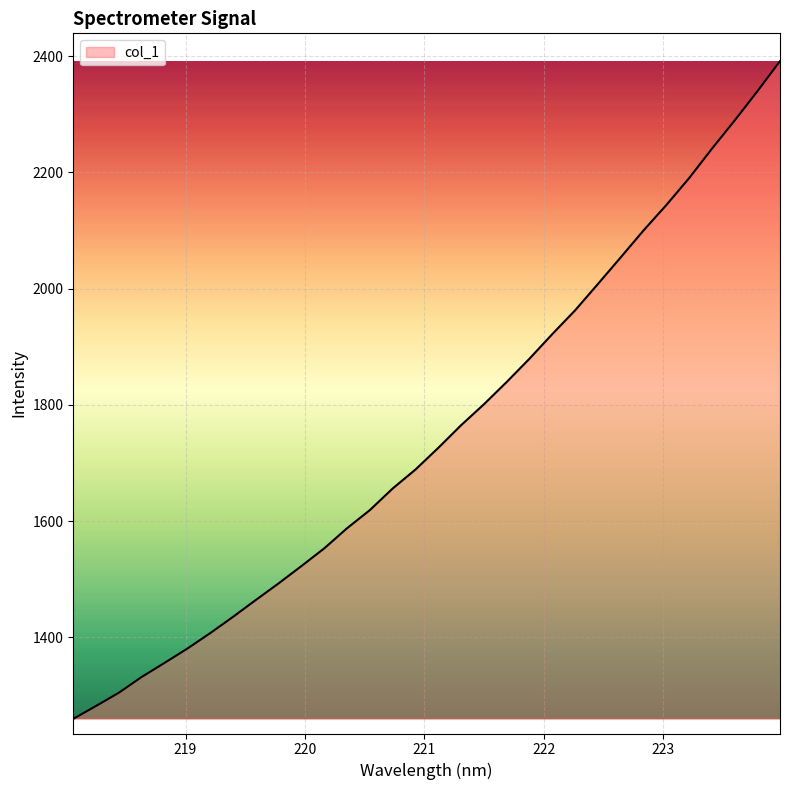

What is the smallest value displayed?

1259.6